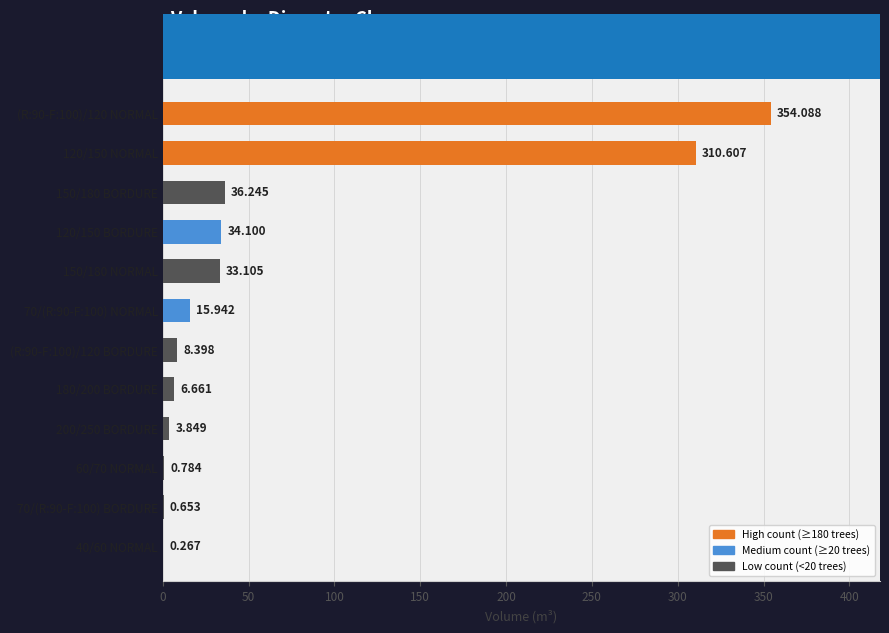

Where does the data first go above 15?

70/(R:90-F:100) NORMAL